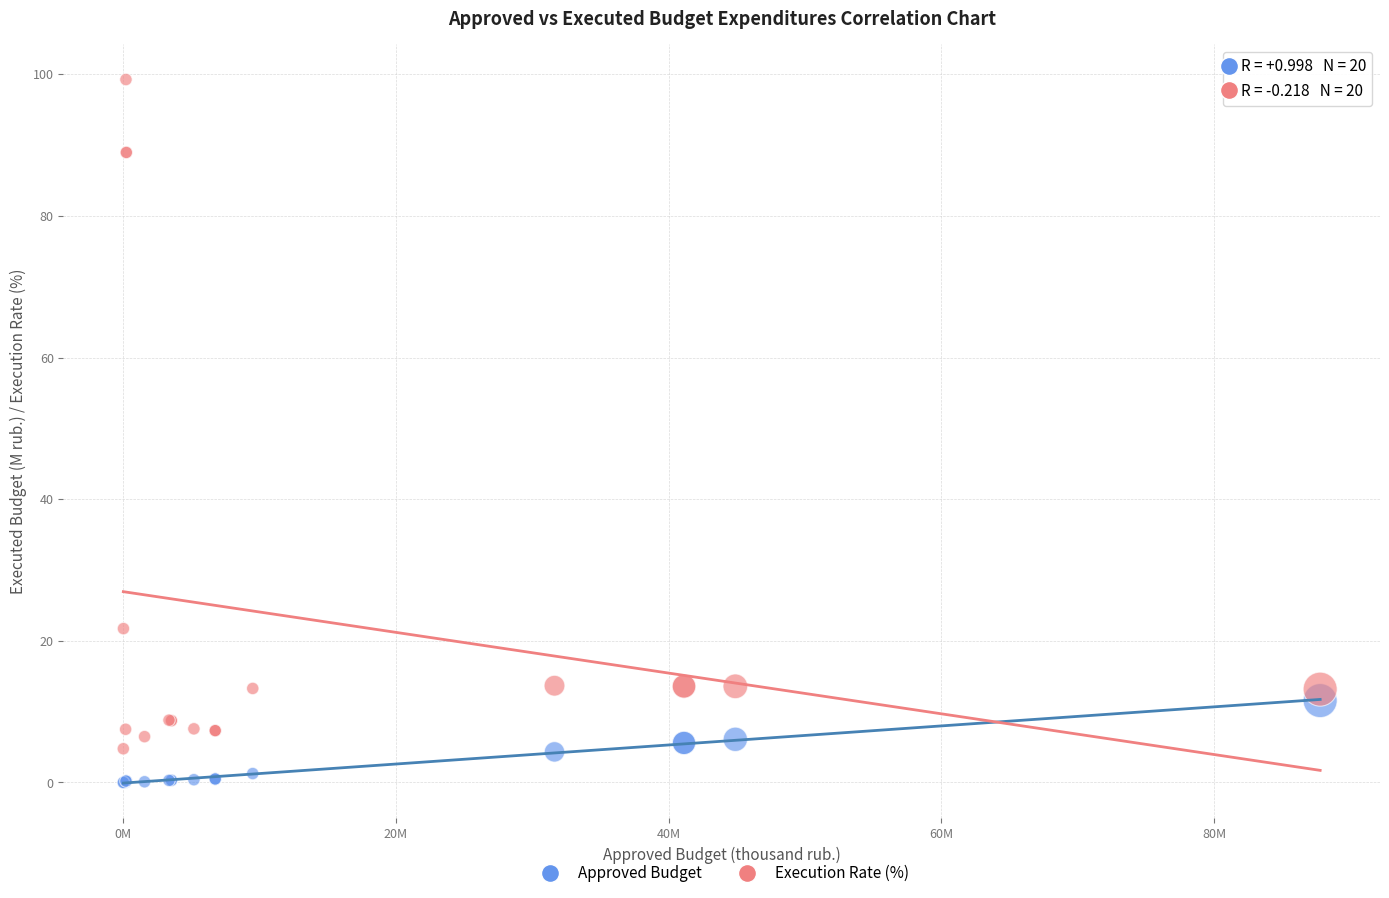

Which series reaches the maximum Y coordinate?

Execution Rate (%)